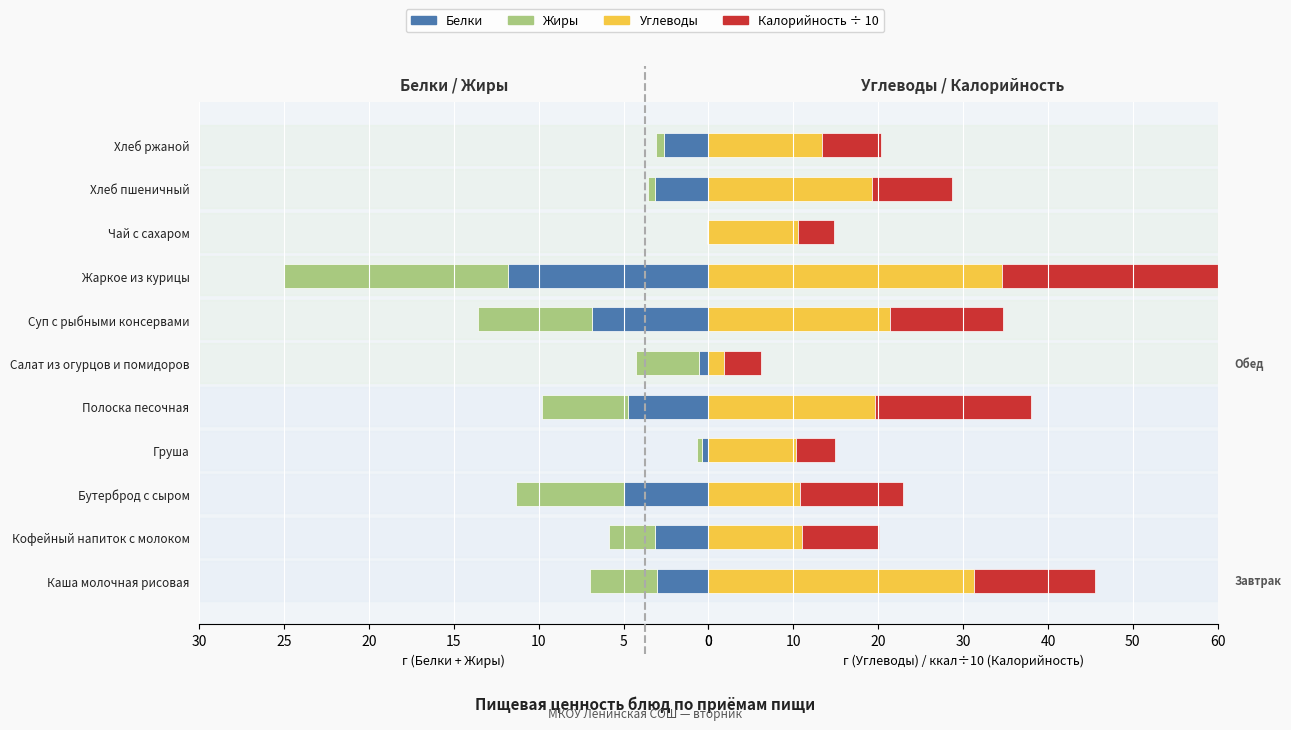

What is the approximate value of Белки at Кофейный напиток с молоком?

3.2